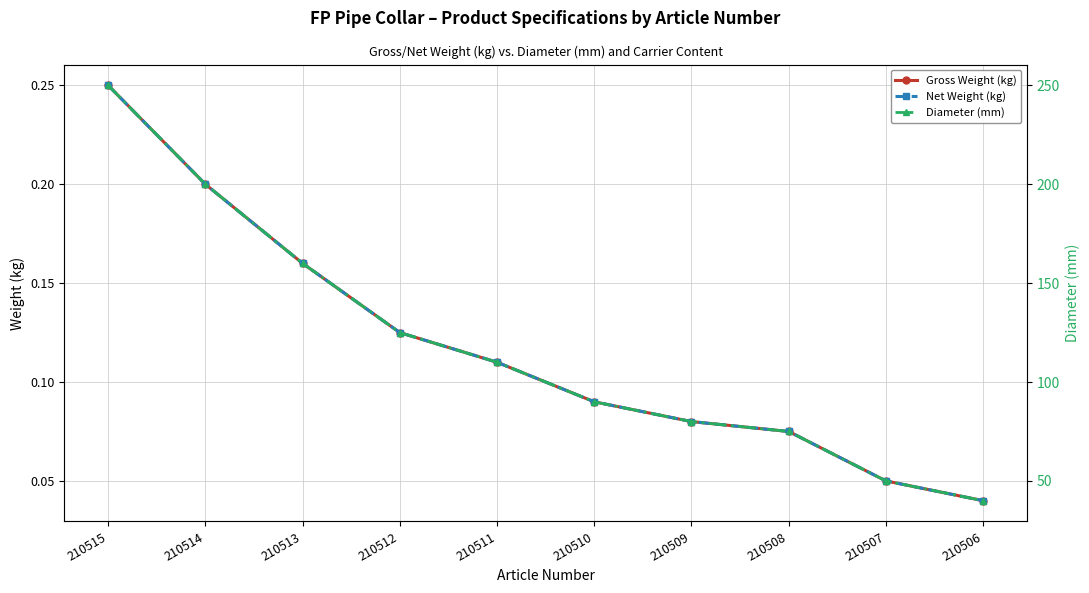

True or false: Gross Weight (kg) and Net Weight (kg) intersect in this chart.

False